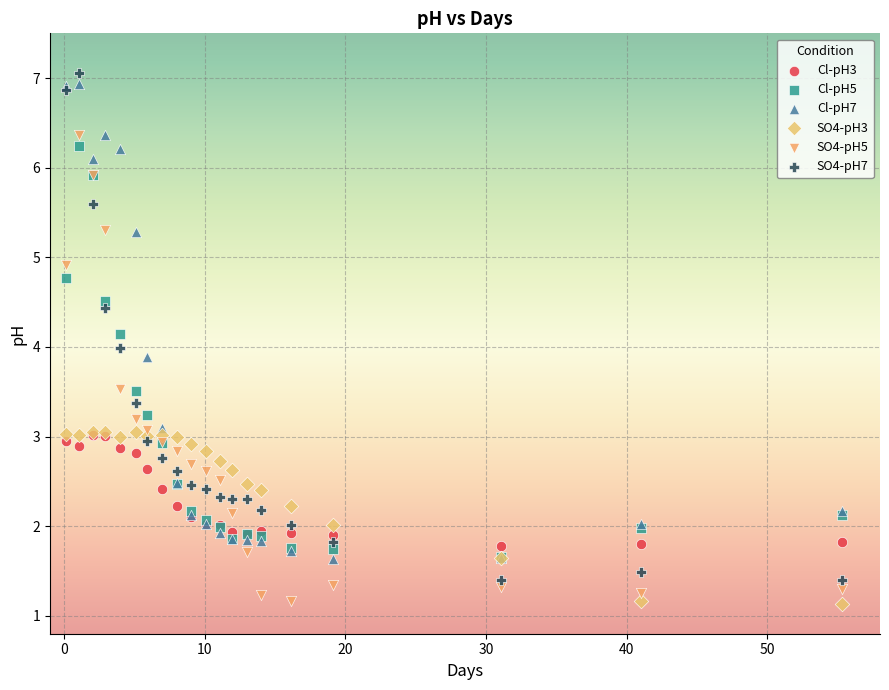

Which series contains the highest Y value?

SO4-pH7